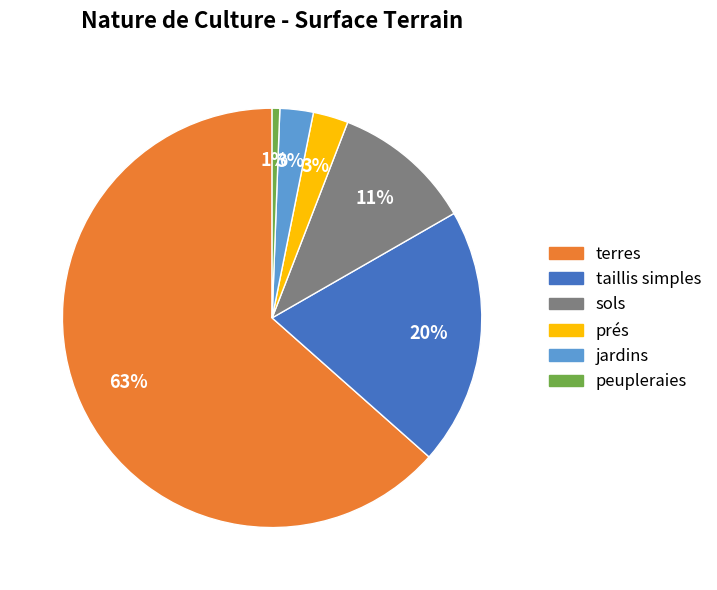

Is it true that taillis simples is 20% of the pie?

True